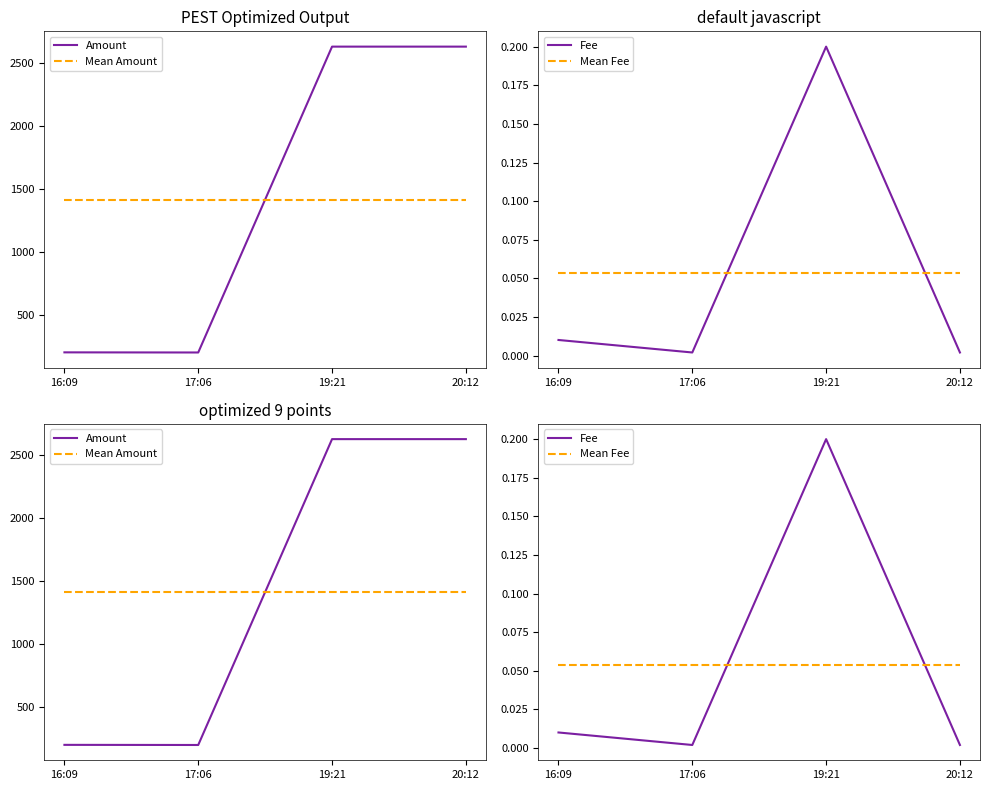

Where is the first local minimum for Amount?

17:06